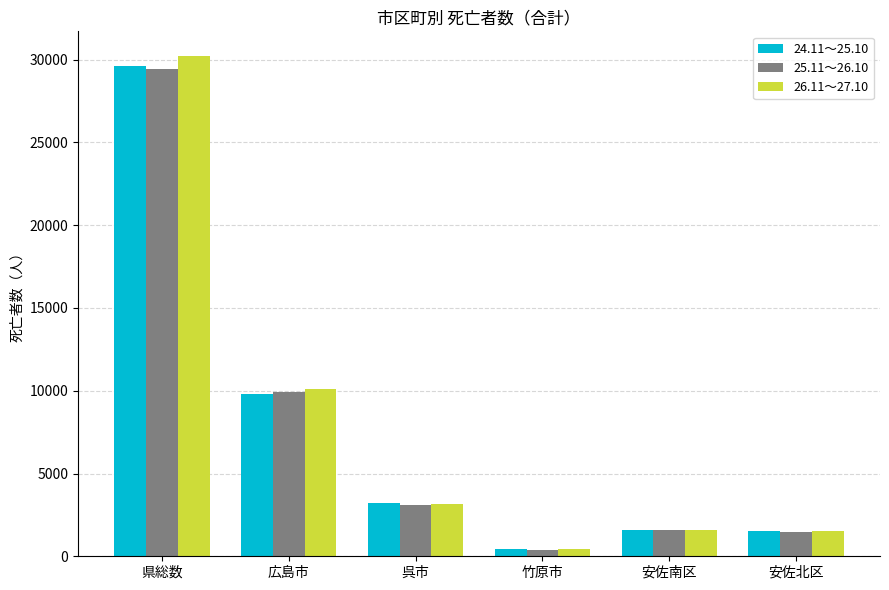

What position from the left is 県総数?

1